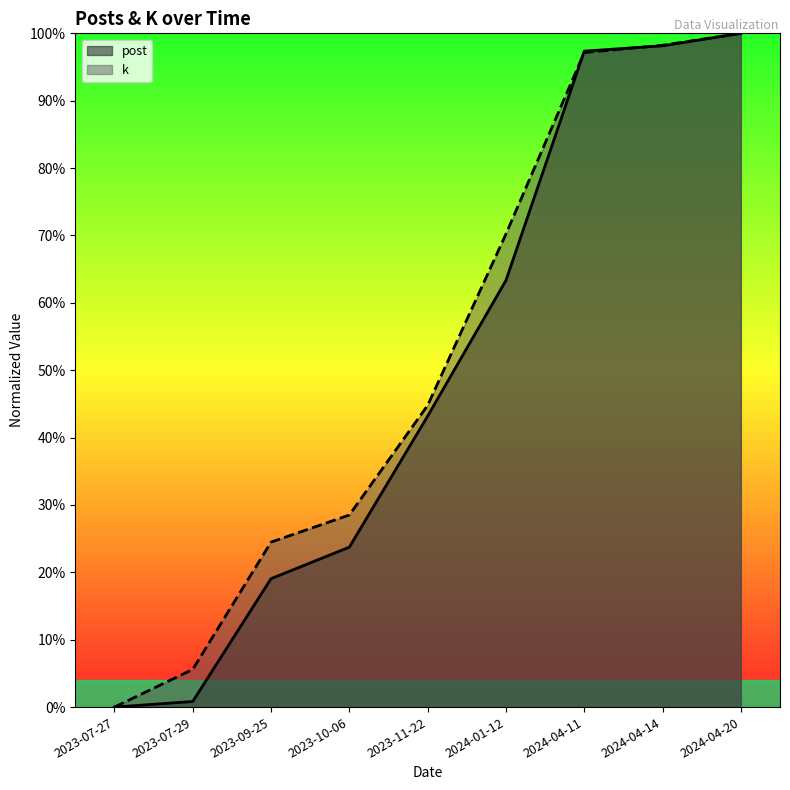

Rank the series by their maximum value, from highest to lowest.

post, k